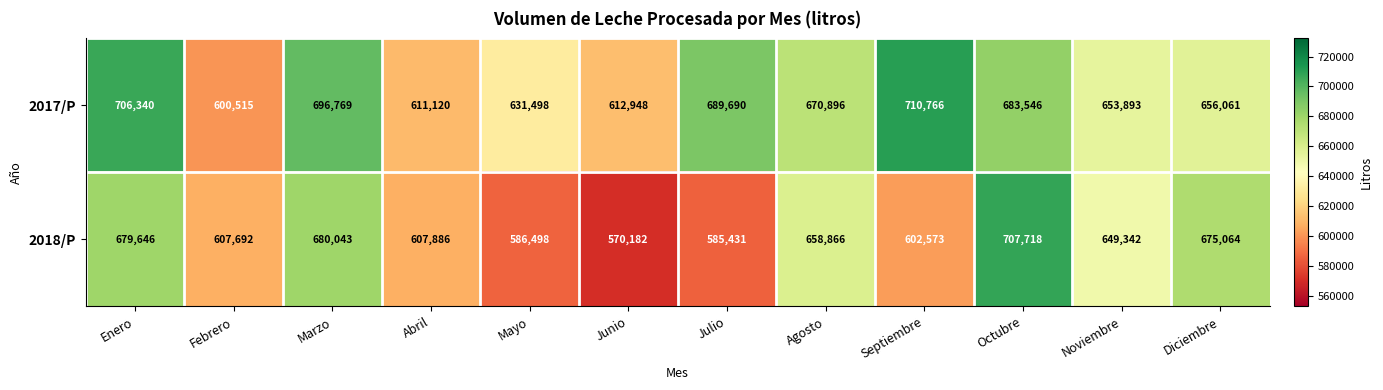

What is the sum of all 2018/P values?

7610941